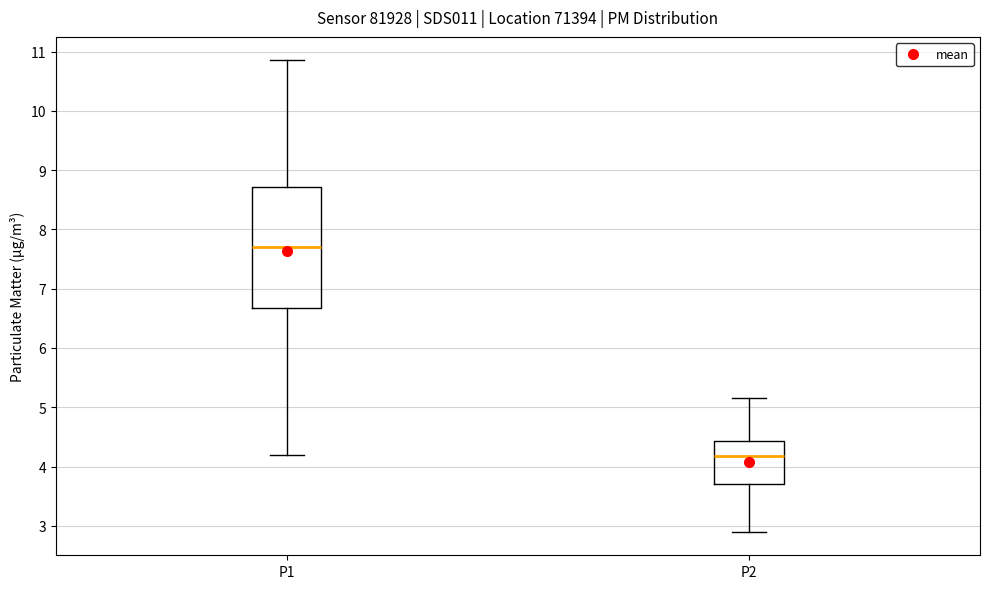

Reading left to right, read every box against the y-axis: the position of its median line, the range the box covers, and the ends of its whiskers. The values are not printed on the chart, so give them approximately, as read against the axis.

P1: median 7.7, box 6.7 to 8.7, whiskers 4.2 to 10.9
P2: median 4.2, box 3.7 to 4.4, whiskers 2.9 to 5.2